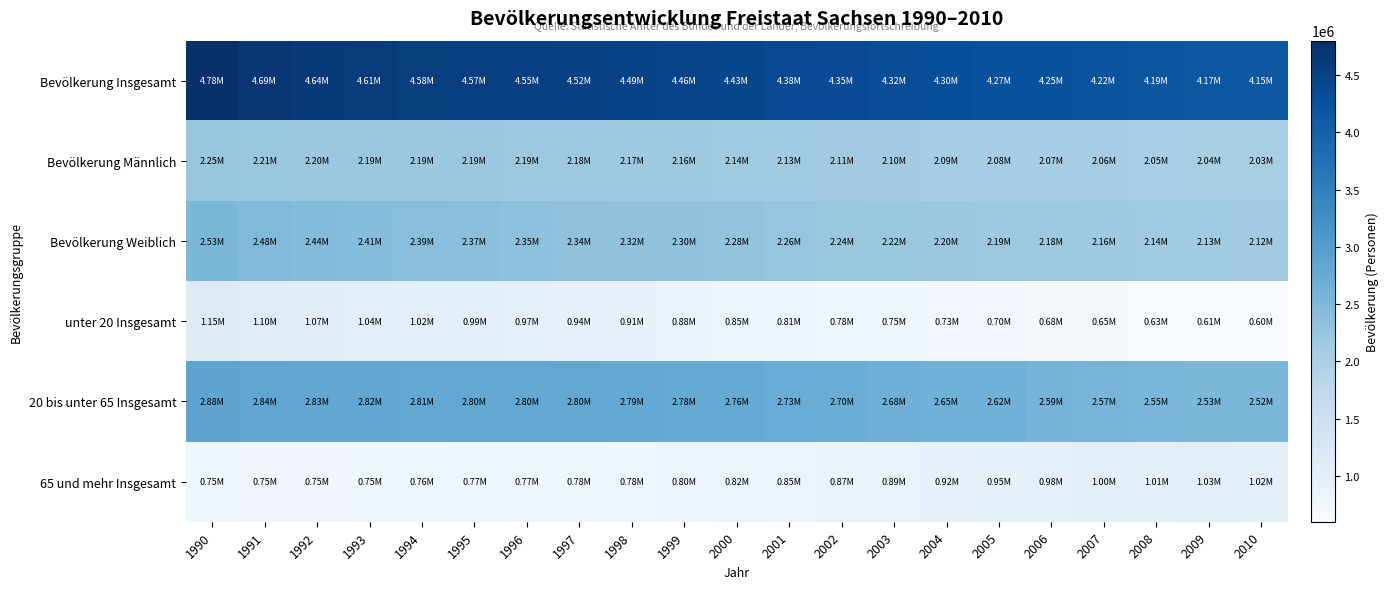

What is the maximum value shown in the chart?

4775914